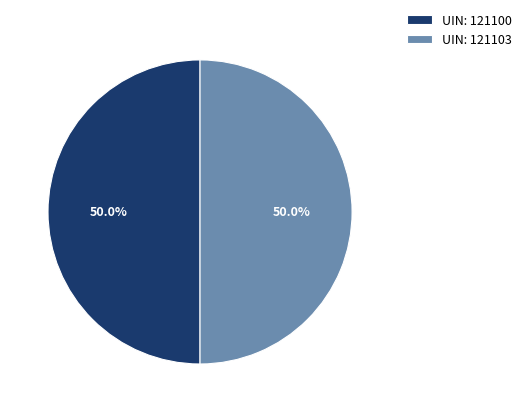

Approximately how many times larger is the value at UIN: 121103 compared to UIN: 121100?

1.0